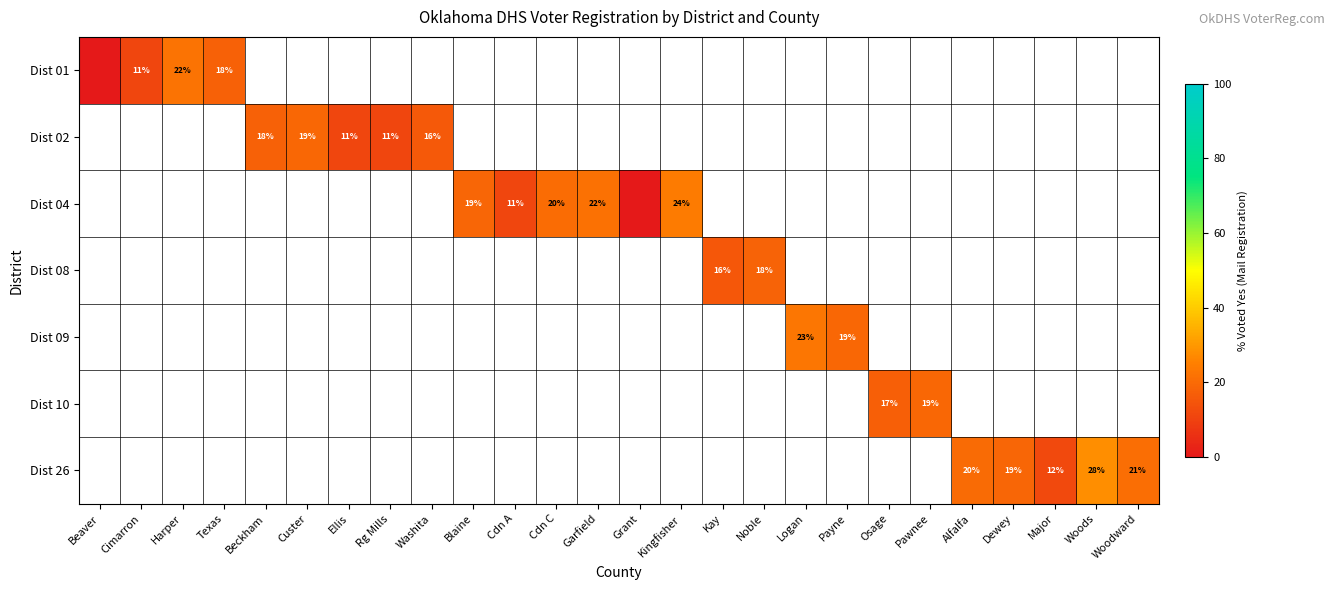

The Dist 04 series shows 20 at Cdn C. True or false?

True